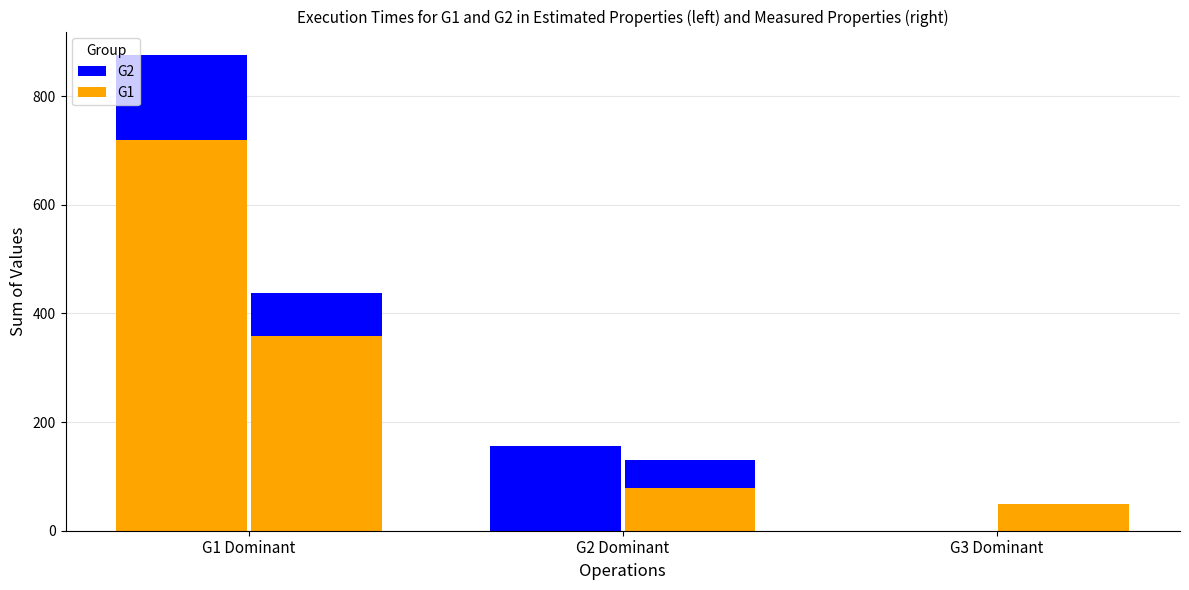

At how many categories does at least one series exceed 530?

1